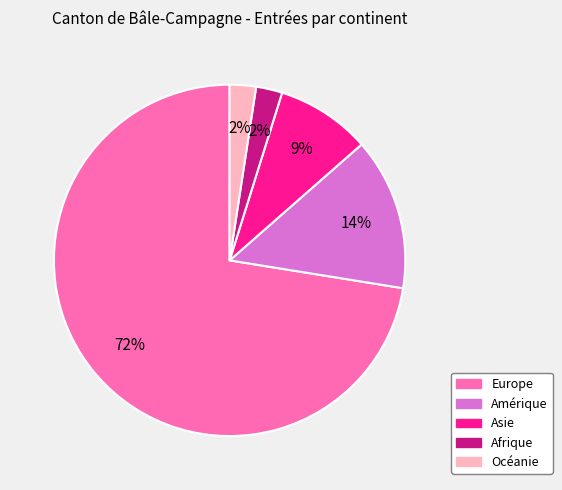

How many slices are in this pie chart?

5